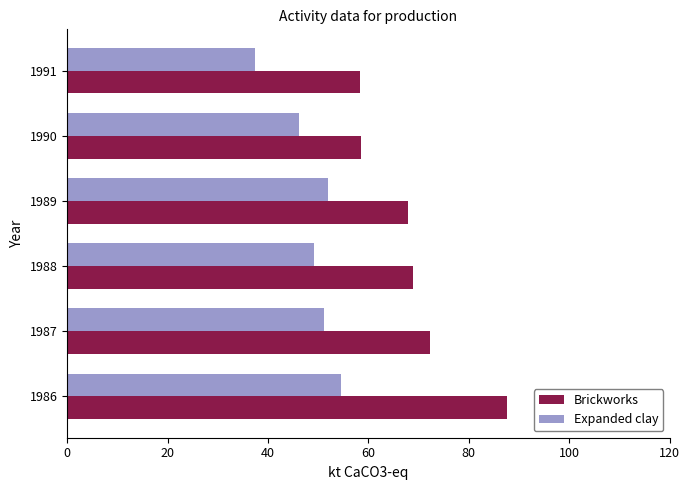

The Brickworks series shows 69.0 at 1988. True or false?

True